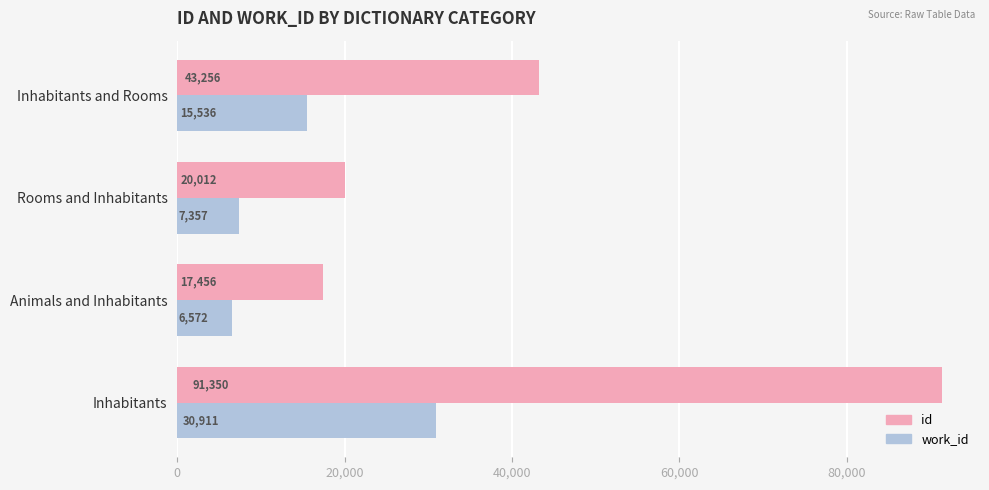

Which series changed the most between Inhabitants and Animals and Inhabitants?

id